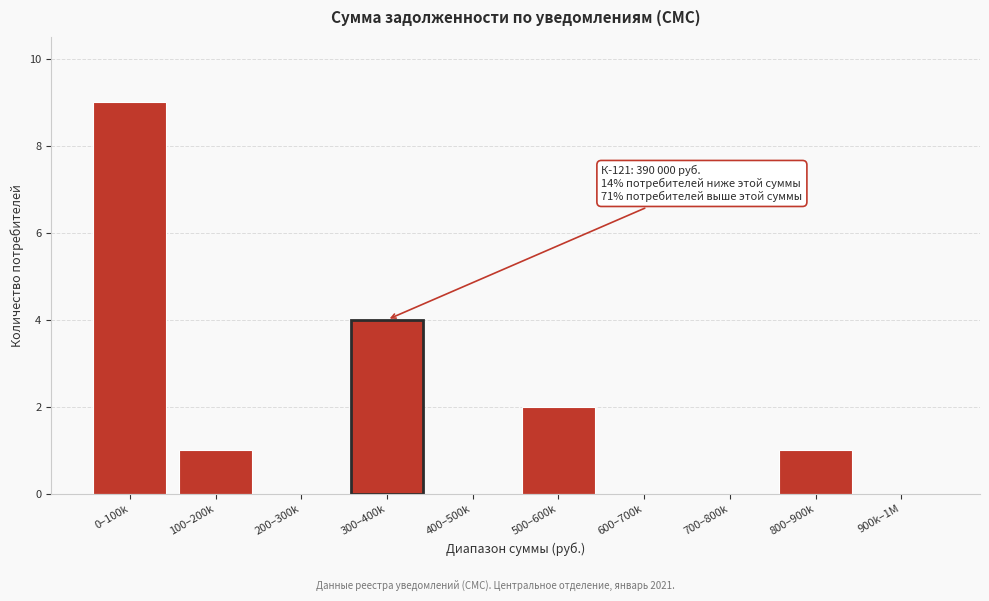

Reading right to left, list all the values displayed in this chart.

900k–1M=0	800–900k=1	700–800k=0	600–700k=0	500–600k=2	400–500k=0	300–400k=4	200–300k=0	100–200k=1	0–100k=9